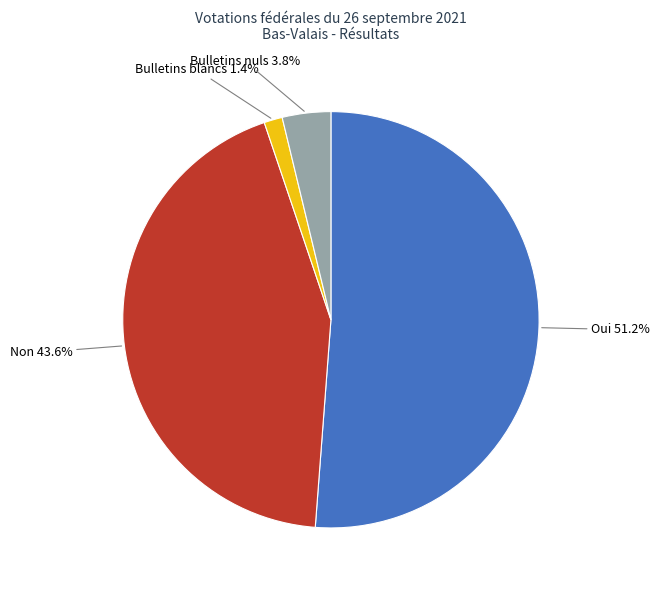

Is it true that Oui is 62% of the pie?

False